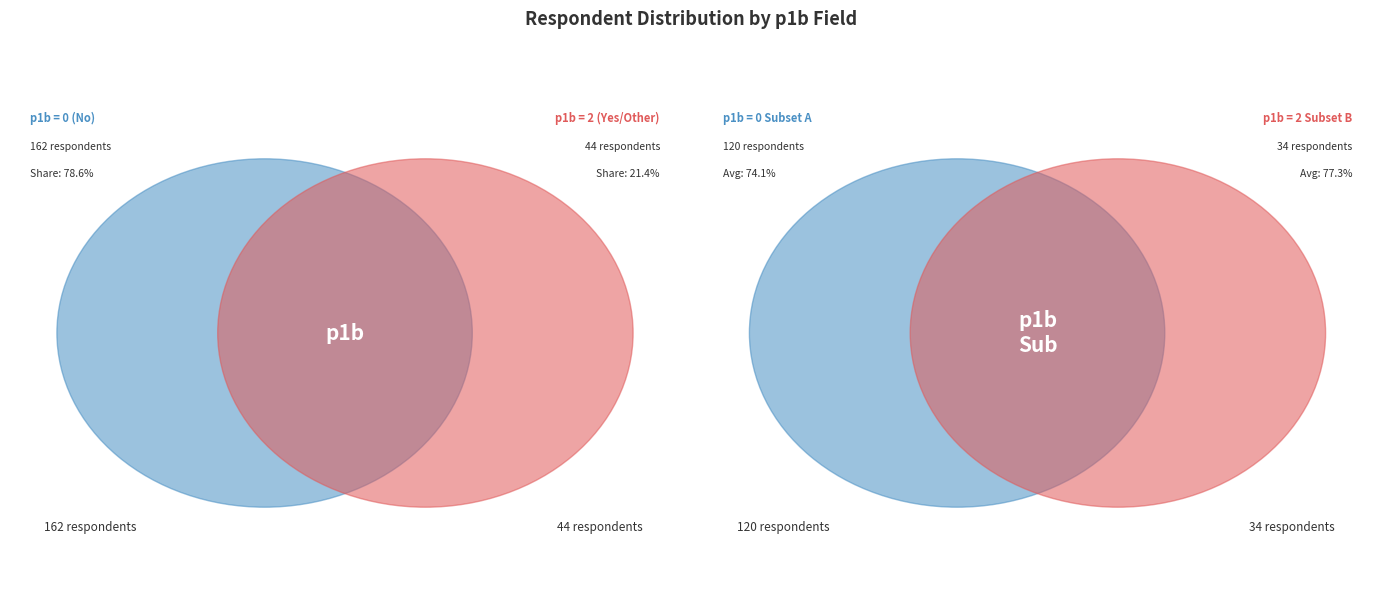

The p1b=2 slice represents 21% of the pie. True or false?

True